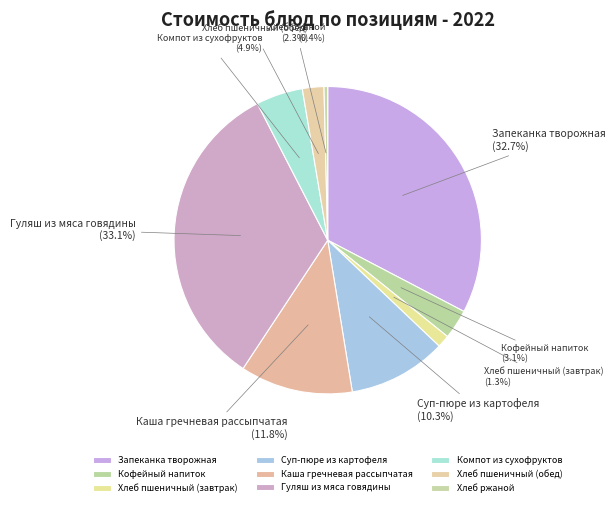

Combined, do Гуляш из мяса говядины and Запеканка творожная account for over 50%?

Yes